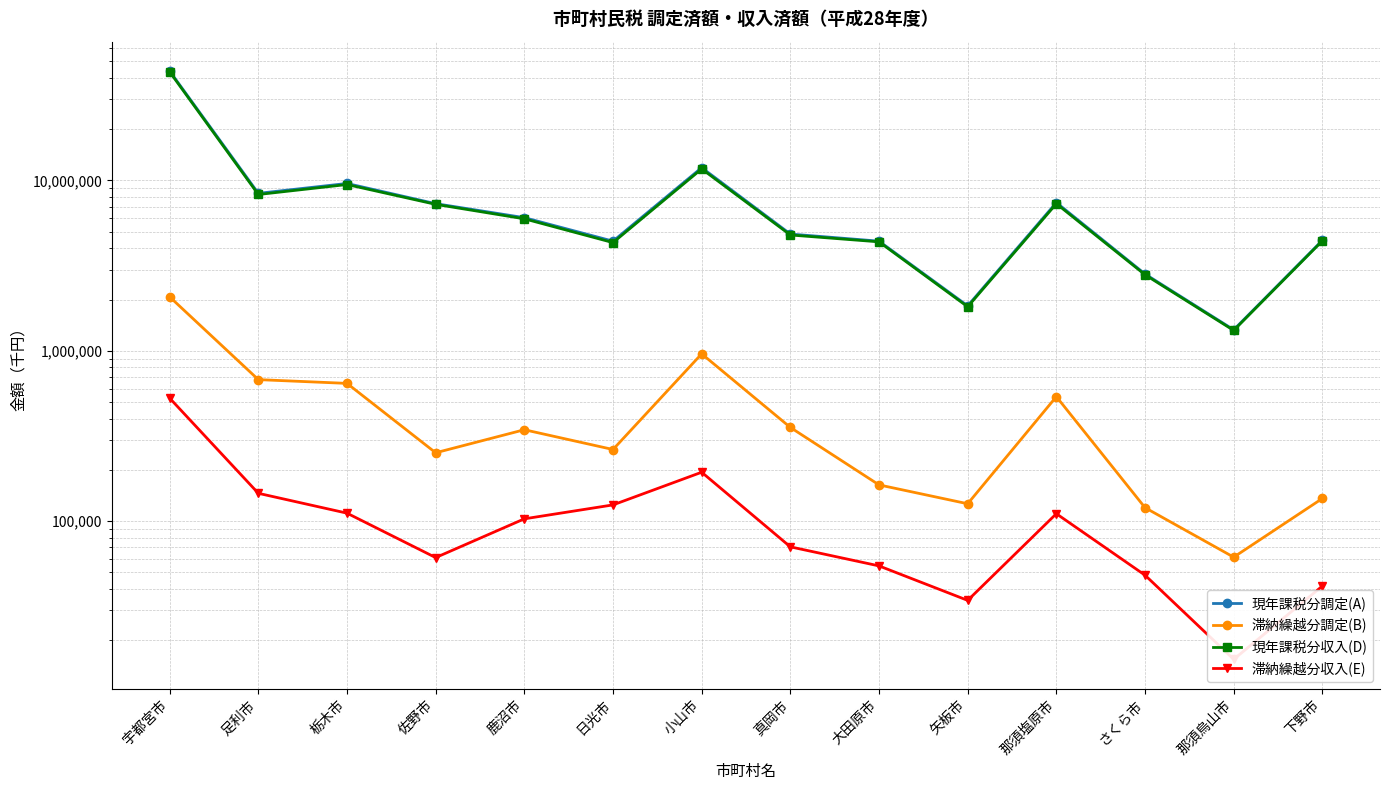

List the series in order of their peak value, lowest first.

滞納繰越分収入(E), 滞納繰越分調定(B), 現年課税分収入(D), 現年課税分調定(A)